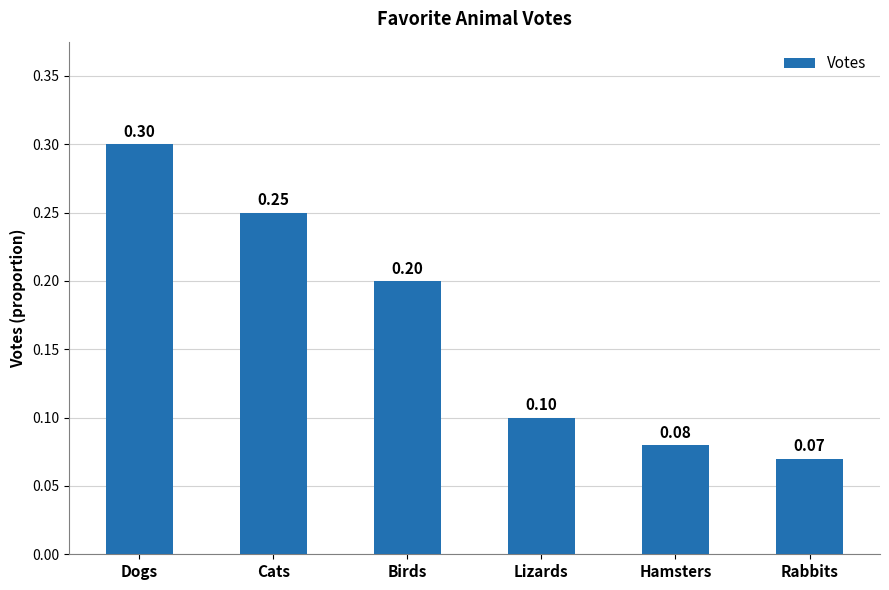

List the labels in order of value, largest first.

Dogs, Cats, Birds, Lizards, Hamsters, Rabbits